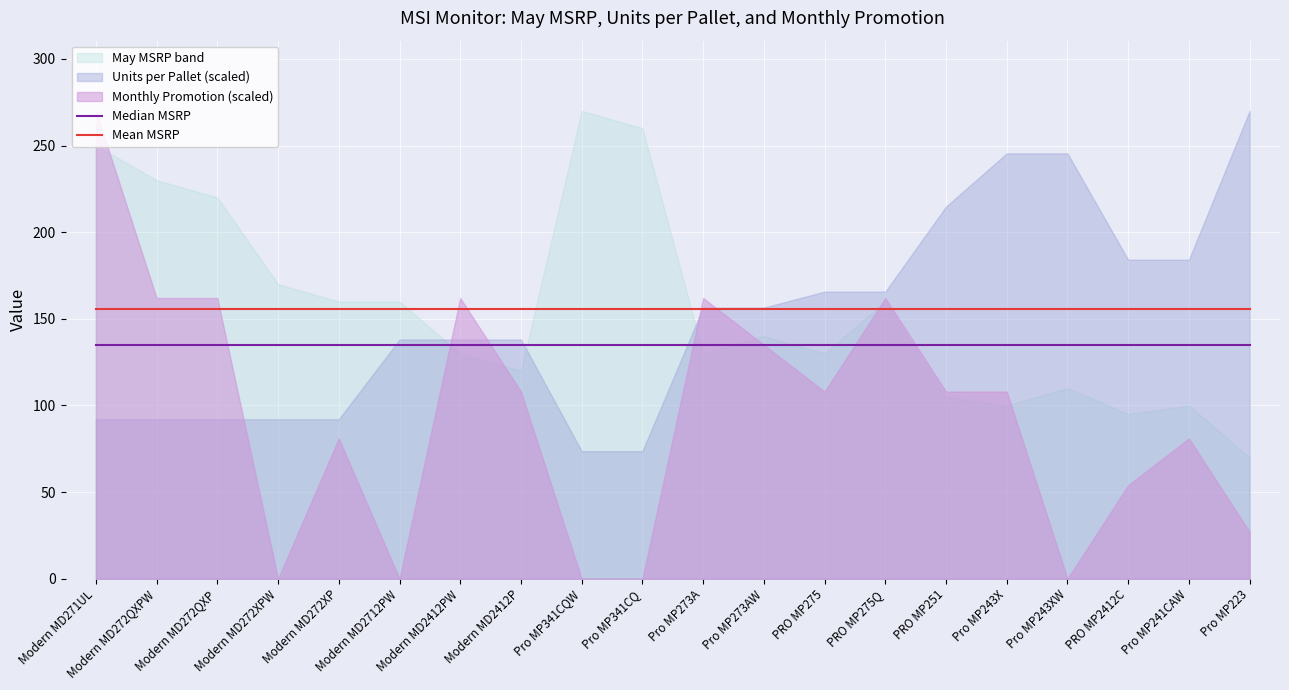

The Mean MSRP series shows 155.5 at PRO MP251. True or false?

True